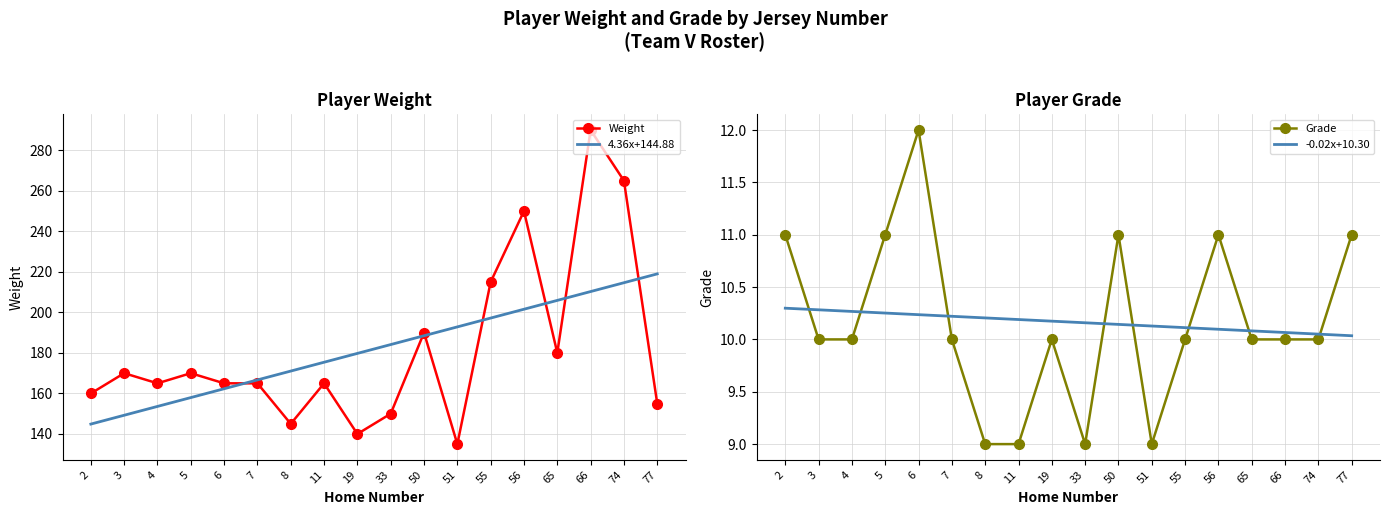

How many intersections are there between 4.36x+144.88 and Weight?

7